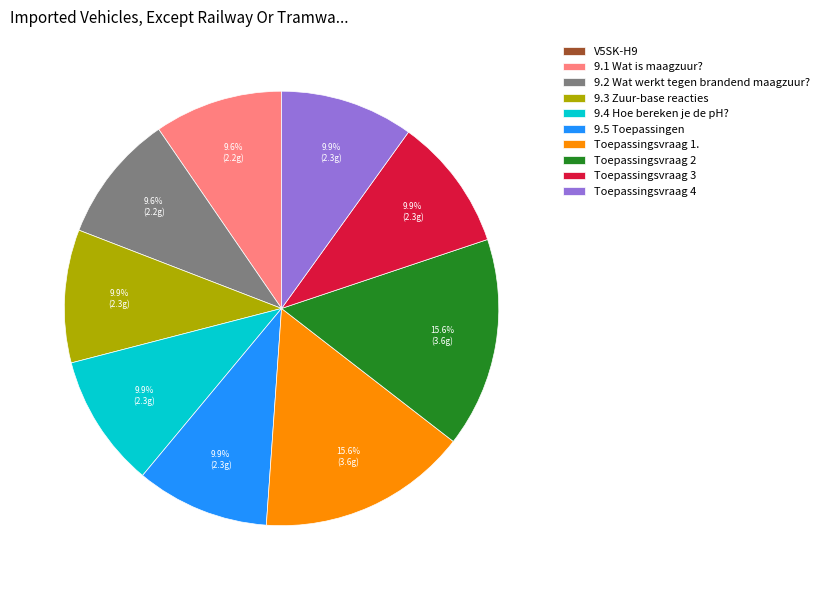

Between 9.2 Wat werkt tegen brandend maagzuur? and Toepassingsvraag 1., which is larger?

Toepassingsvraag 1.